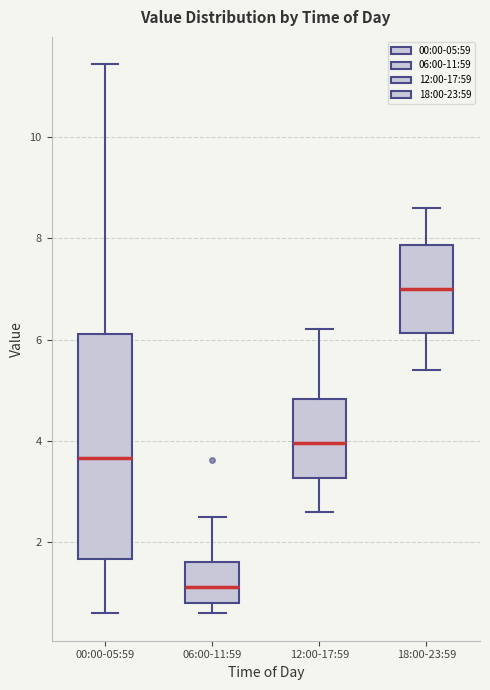

Reading left to right, transcribe this box plot: for each box, give where its median line is, the range the box spans, and where its two whiskers end, as read against the y-axis. The values are not printed on the chart, so give them approximately, as read against the axis.

00:00-05:59: median 3.6, box 1.6 to 6.2, whiskers 0.6 to 11.4
06:00-11:59: median 1.2, box 0.8 to 1.6, whiskers 0.6 to 2.6
12:00-17:59: median 4.0, box 3.2 to 4.8, whiskers 2.6 to 6.2
18:00-23:59: median 7.0, box 6.2 to 7.8, whiskers 5.4 to 8.6